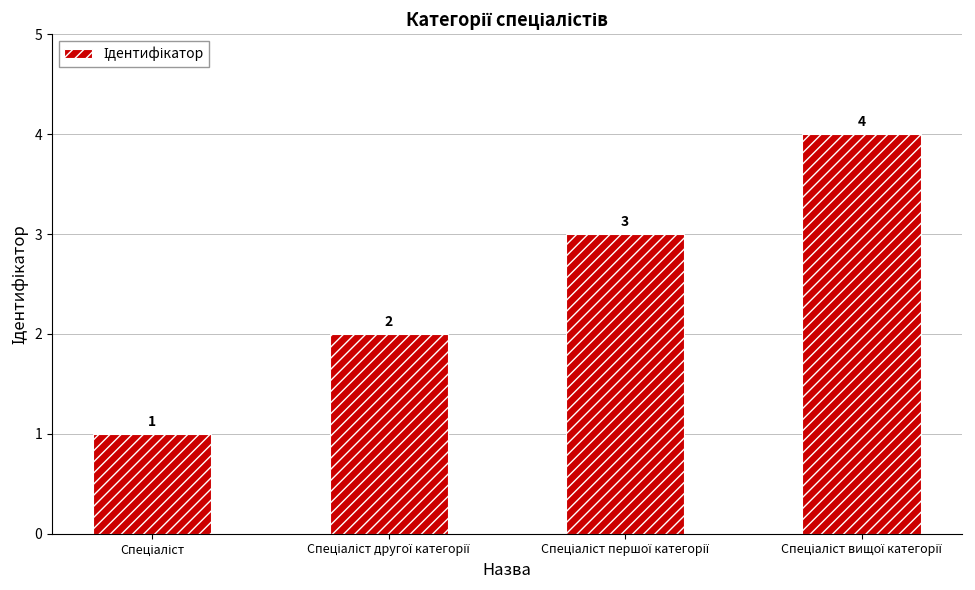

What is the difference between the maximum and minimum values?

3